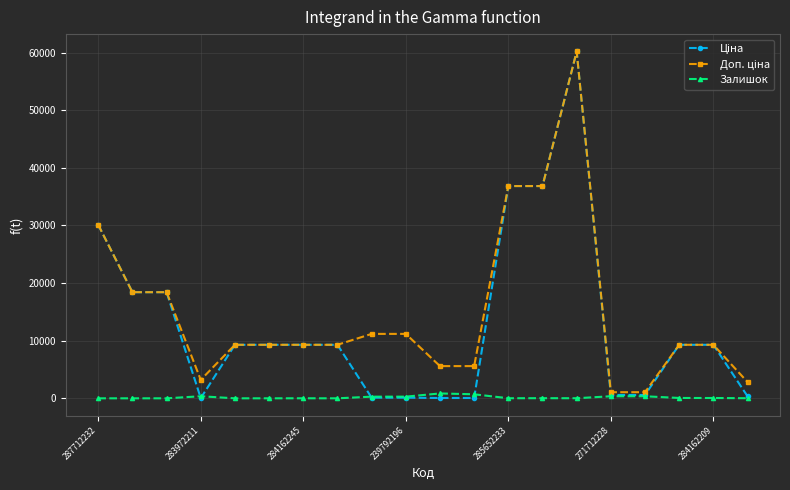

At how many categories does at least one series exceed 14696?

6